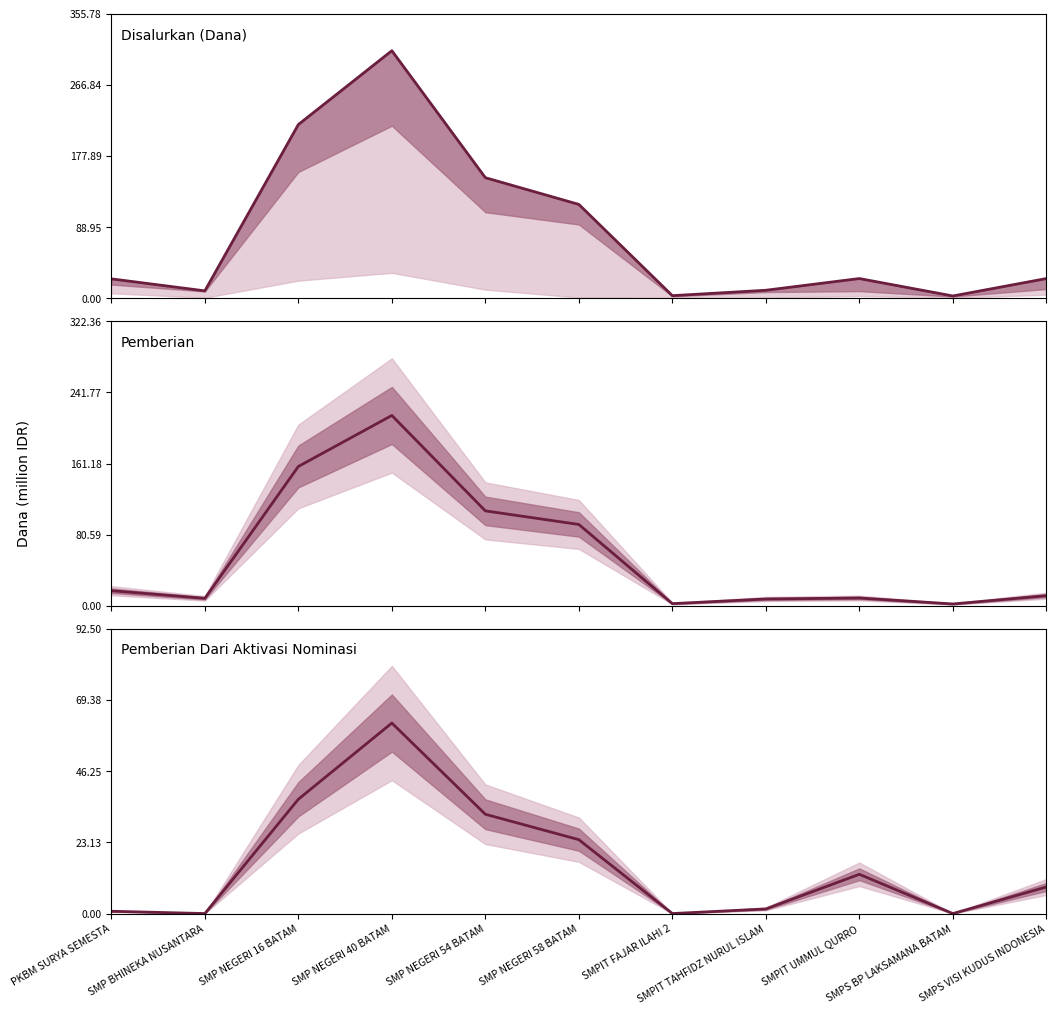

The value of Pemberian at SMPIT FAJAR ILAHI 2 is 3.5. True or false?

False